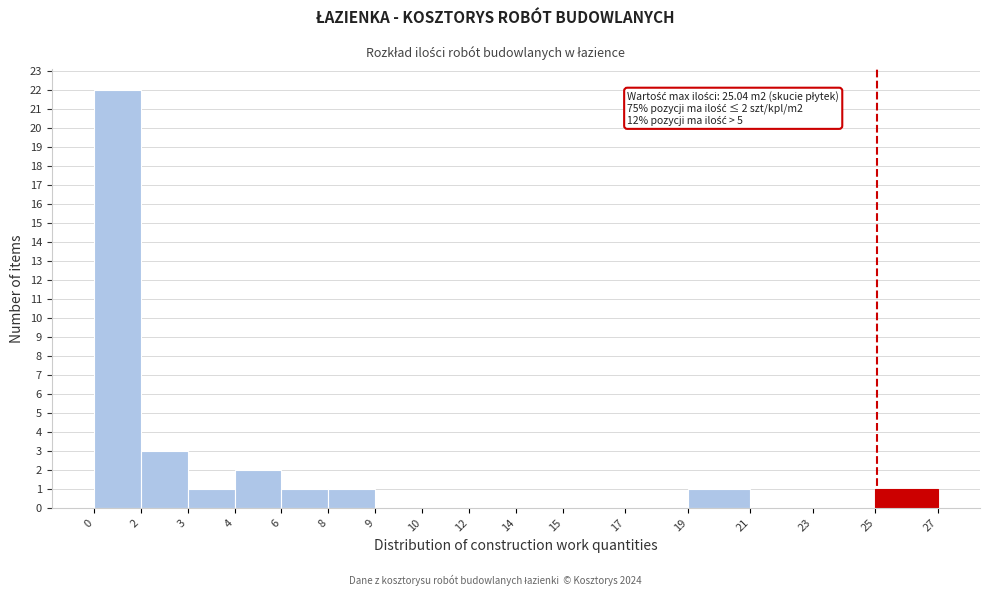

Reading left to right, what are all the values shown in this chart?

0=22	2=3	3=1	4=2	6=1	8=1	9=0	10=0	12=0	14=0	15=0	17=0	19=1	21=0	23=0	25=1